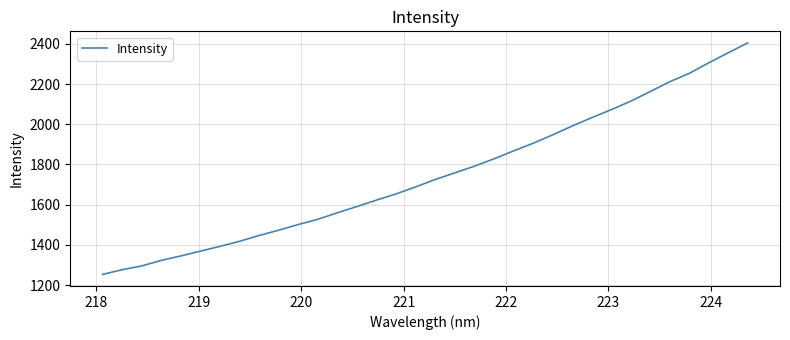

What is the maximum value shown in the chart?

2404.3